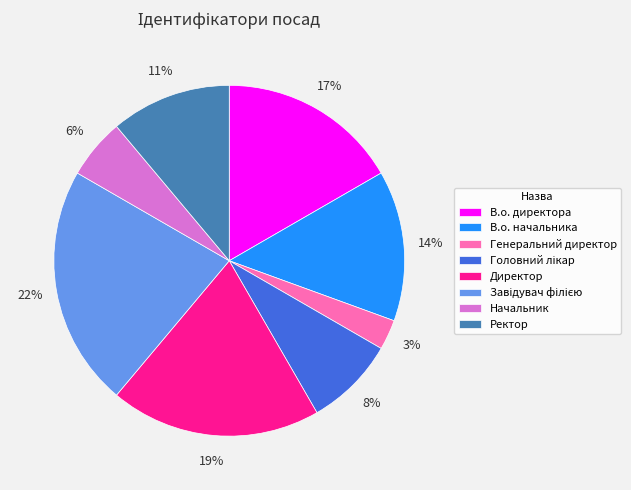

Count the number of slices in the pie.

8